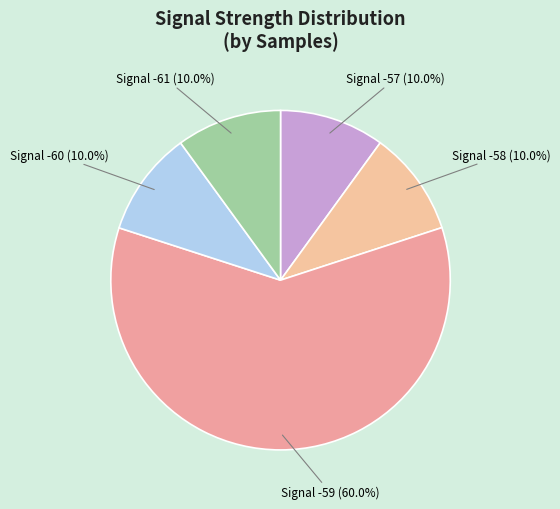

How many segments does this pie chart have?

5